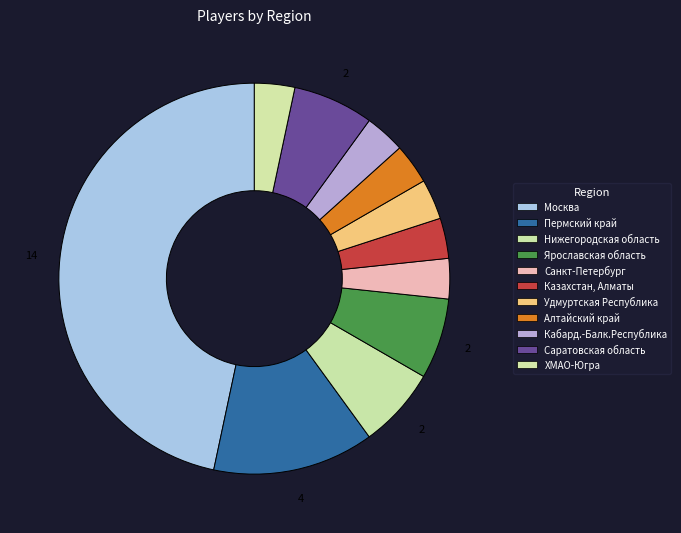

Between Удмуртская Республика and Москва, which is larger?

Москва